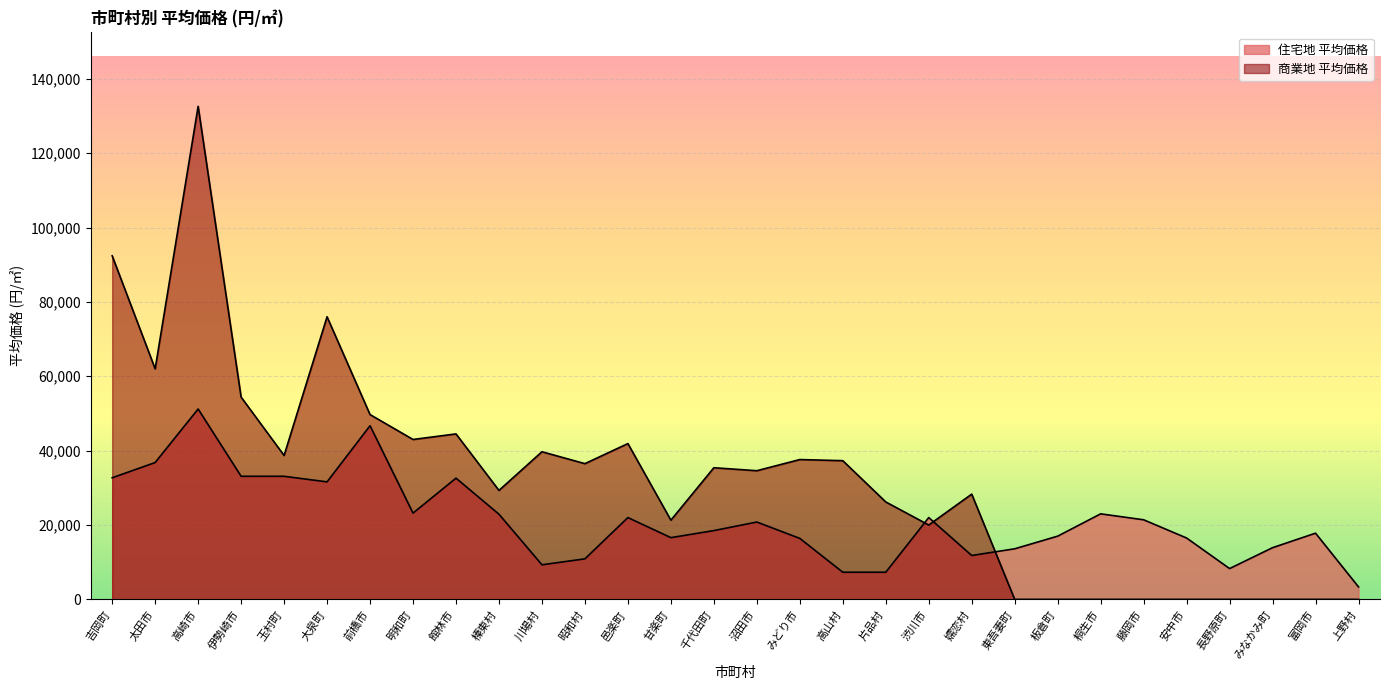

At how many categories does at least one series exceed 40665?

9